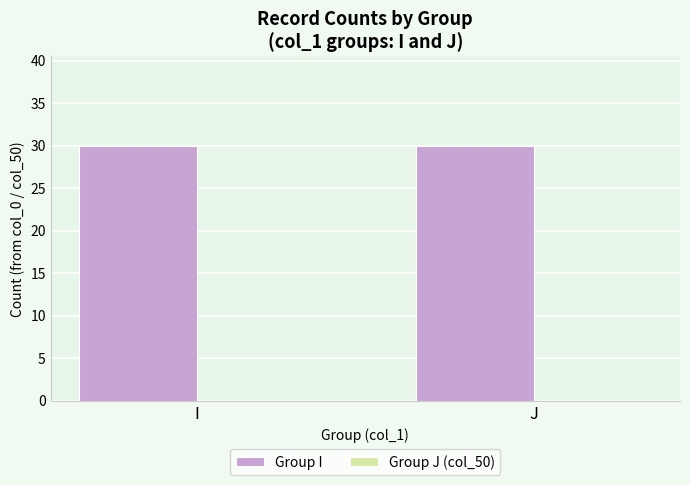

True or false: Group I has a value of 30 at I.

True